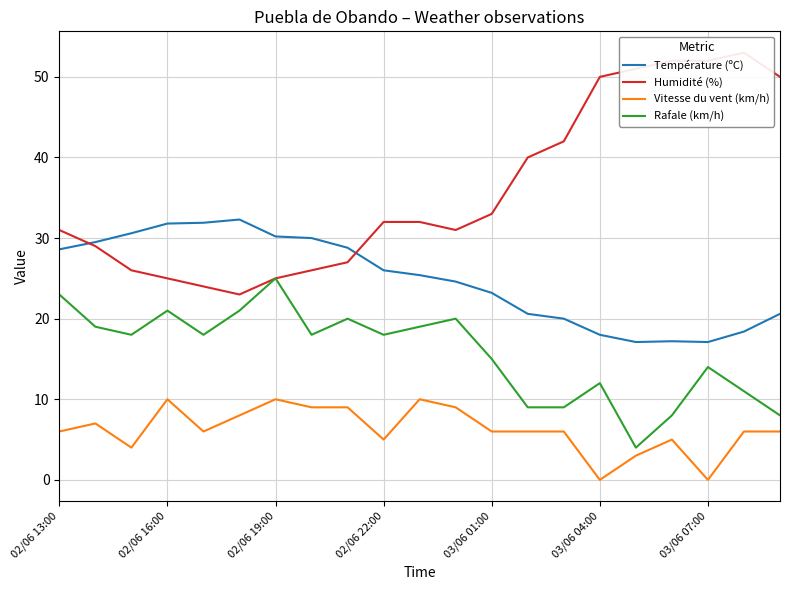

Does the chart have visible grid lines?

Yes